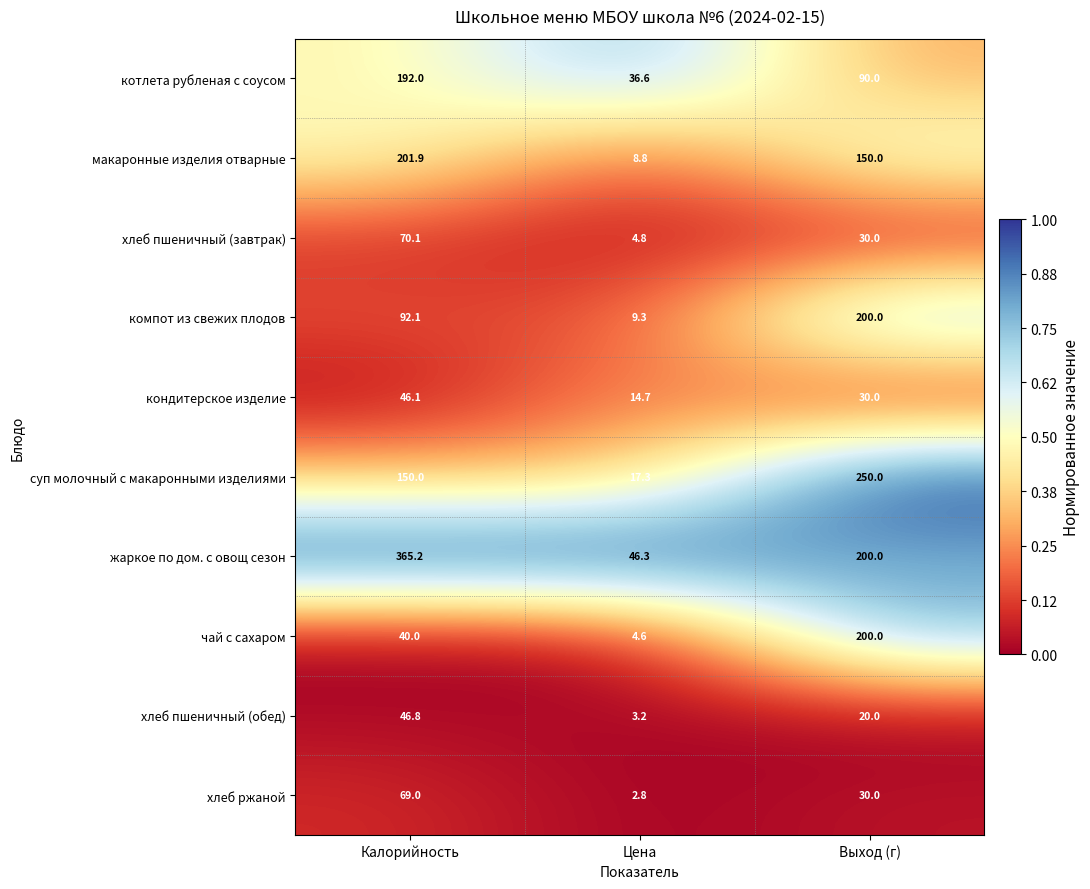

At which category is the sum across all series the highest?

Калорийность